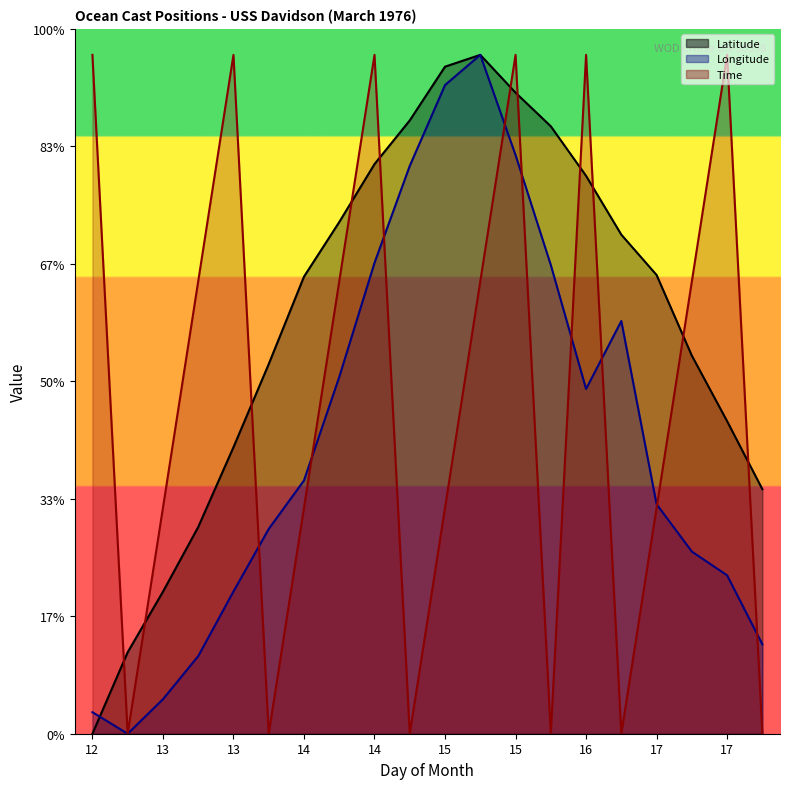

The Longitude series shows 152.1 at 15. True or false?

False